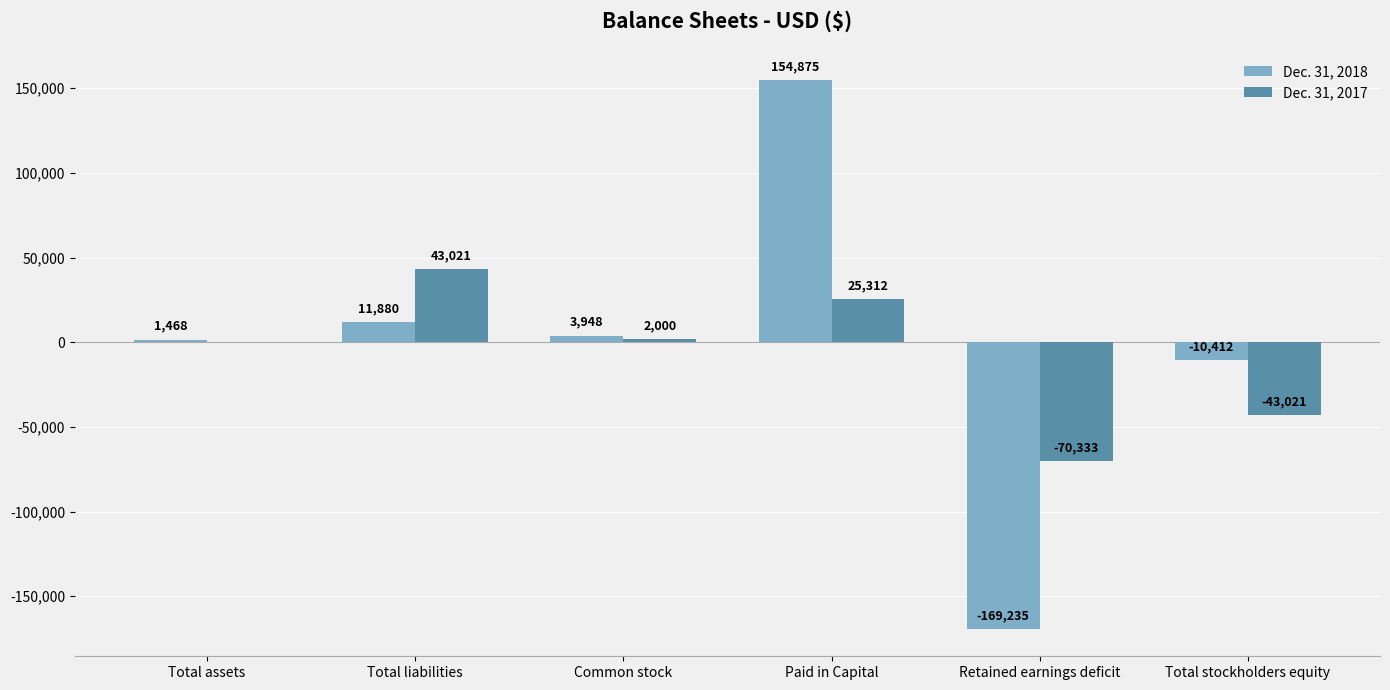

What is the sum of all Dec. 31, 2017 values?

-43021